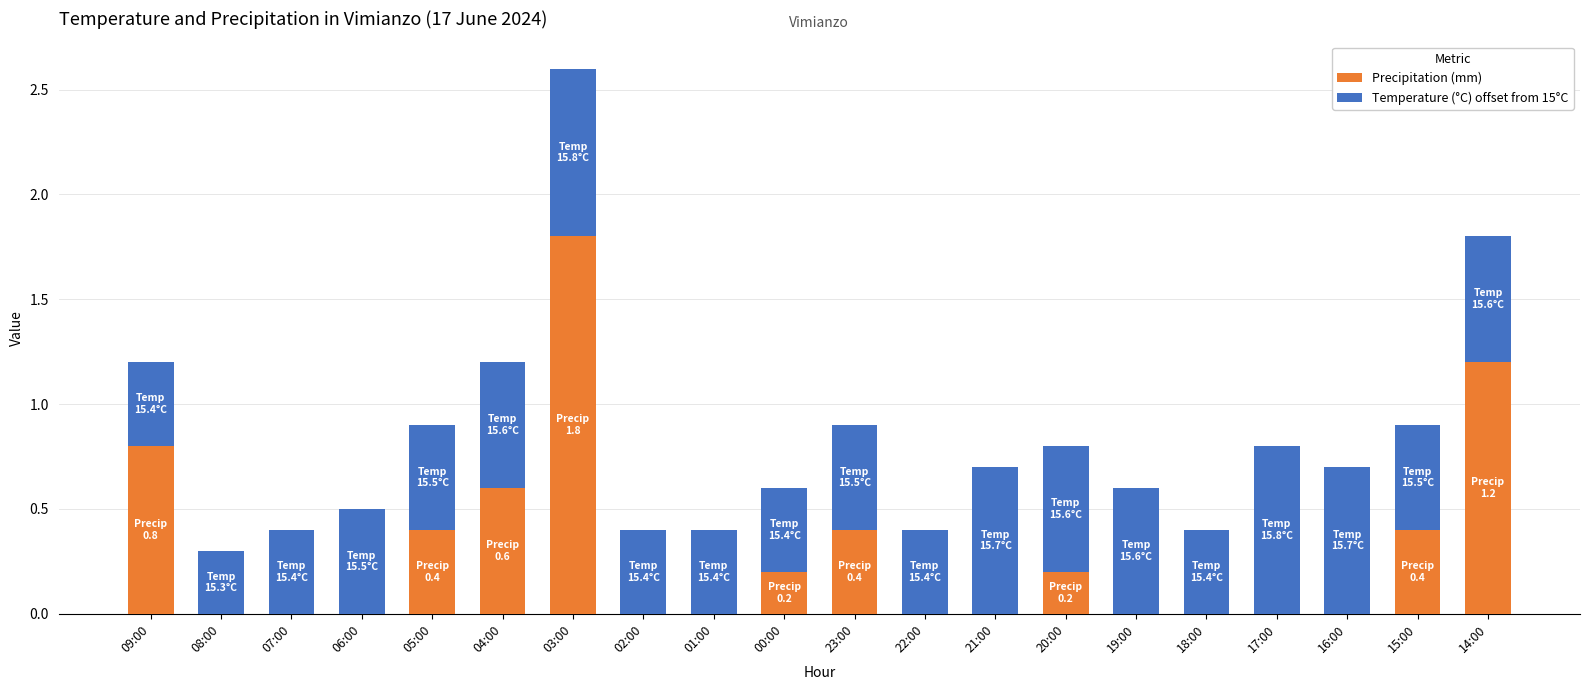

What is the sum of all Precipitation (mm) values?

6.0